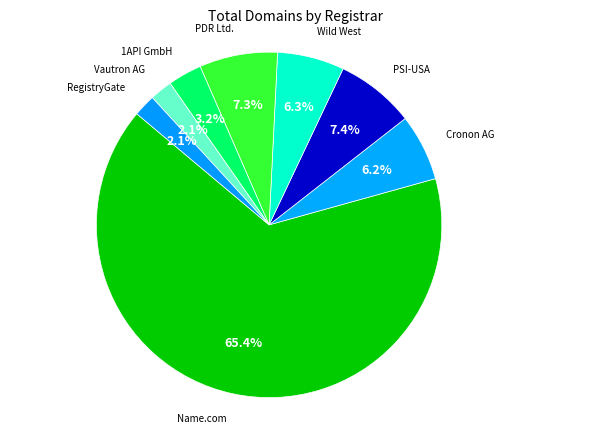

Which category has the biggest portion of the pie?

Name.com, inc.